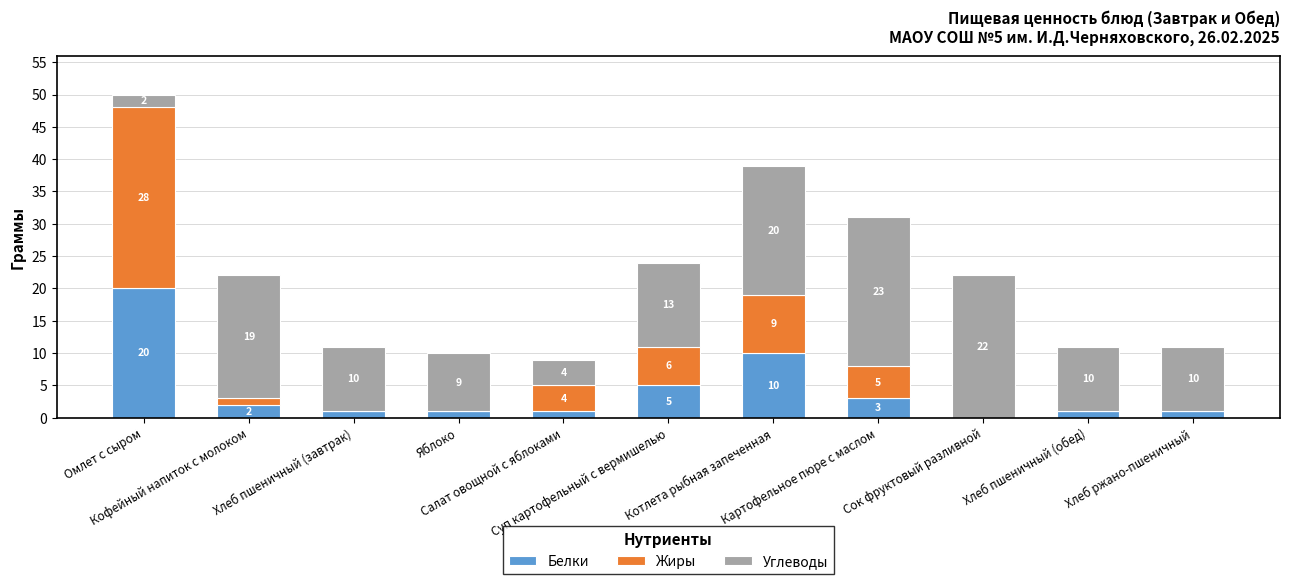

What is the sum of all Белки values?

45